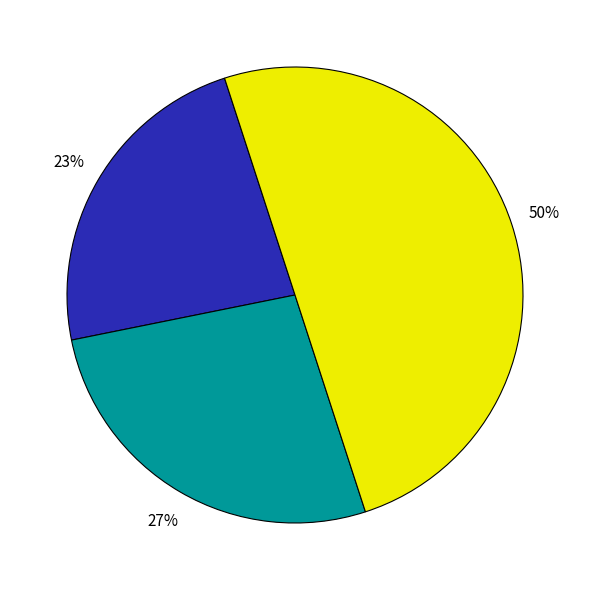

To the nearest percent, what is the difference between the largest and smallest slice percentages?

27%